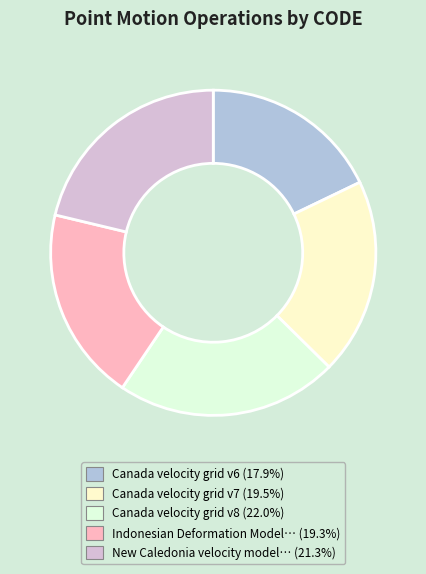

Count the number of slices in the pie.

5